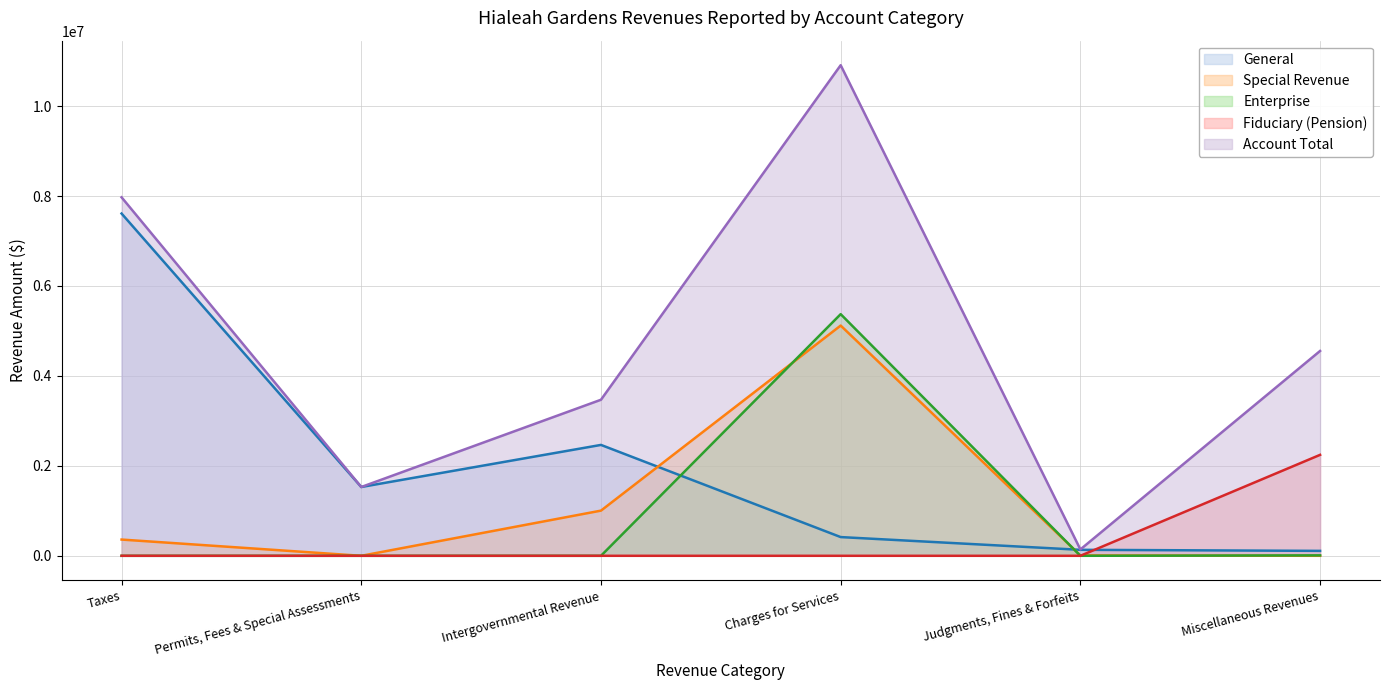

Reading left to right, list all the values displayed in this chart.

General: Taxes=7609980	Permits, Fees & Special Assessments=1529795	Intergovernmental Revenue=2465505	Charges for Services=416229	Judgments, Fines & Forfeits=132841	Miscellaneous Revenues=109599
Special Revenue: Taxes=360980	Permits, Fees & Special Assessments=0	Intergovernmental Revenue=1004352	Charges for Services=5119241	Judgments, Fines & Forfeits=8567	Miscellaneous Revenues=0
Enterprise: Taxes=0	Permits, Fees & Special Assessments=0	Intergovernmental Revenue=0	Charges for Services=5373041	Judgments, Fines & Forfeits=0	Miscellaneous Revenues=9344
Fiduciary (Pension): Taxes=0	Permits, Fees & Special Assessments=0	Intergovernmental Revenue=0	Charges for Services=0	Judgments, Fines & Forfeits=0	Miscellaneous Revenues=2244513
Account Total: Taxes=7970960	Permits, Fees & Special Assessments=1529795	Intergovernmental Revenue=3469857	Charges for Services=10908511	Judgments, Fines & Forfeits=141408	Miscellaneous Revenues=4554757